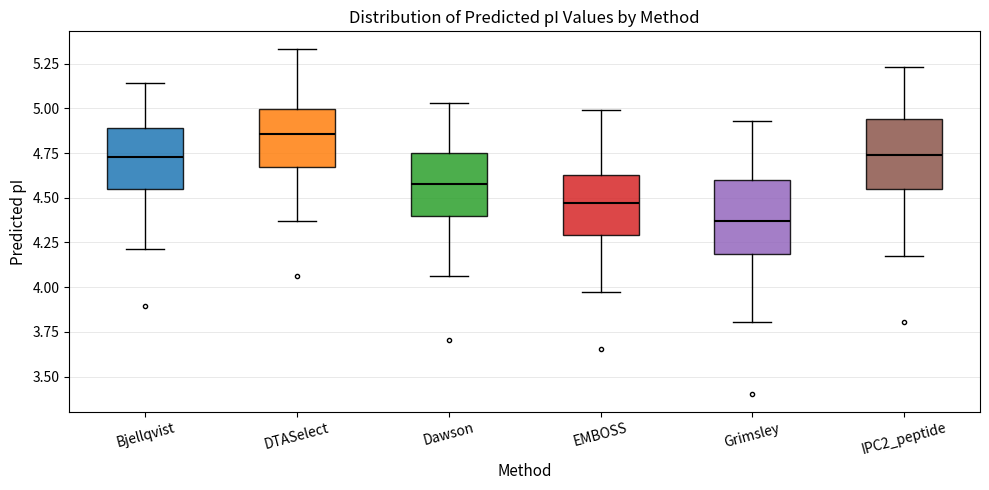

Reading left to right, transcribe this box plot: for each box, give where its median line is, the range the box spans, and where its two whiskers end, as read against the y-axis. The values are not printed on the chart, so give them approximately, as read against the axis.

Bjellqvist: median 4.75, box 4.55 to 4.90, whiskers 4.20 to 5.15
DTASelect: median 4.85, box 4.65 to 5.00, whiskers 4.35 to 5.35
Dawson: median 4.60, box 4.40 to 4.75, whiskers 4.05 to 5.05
EMBOSS: median 4.45, box 4.30 to 4.65, whiskers 3.95 to 5.00
Grimsley: median 4.35, box 4.20 to 4.60, whiskers 3.80 to 4.95
IPC2_peptide: median 4.75, box 4.55 to 4.95, whiskers 4.20 to 5.25